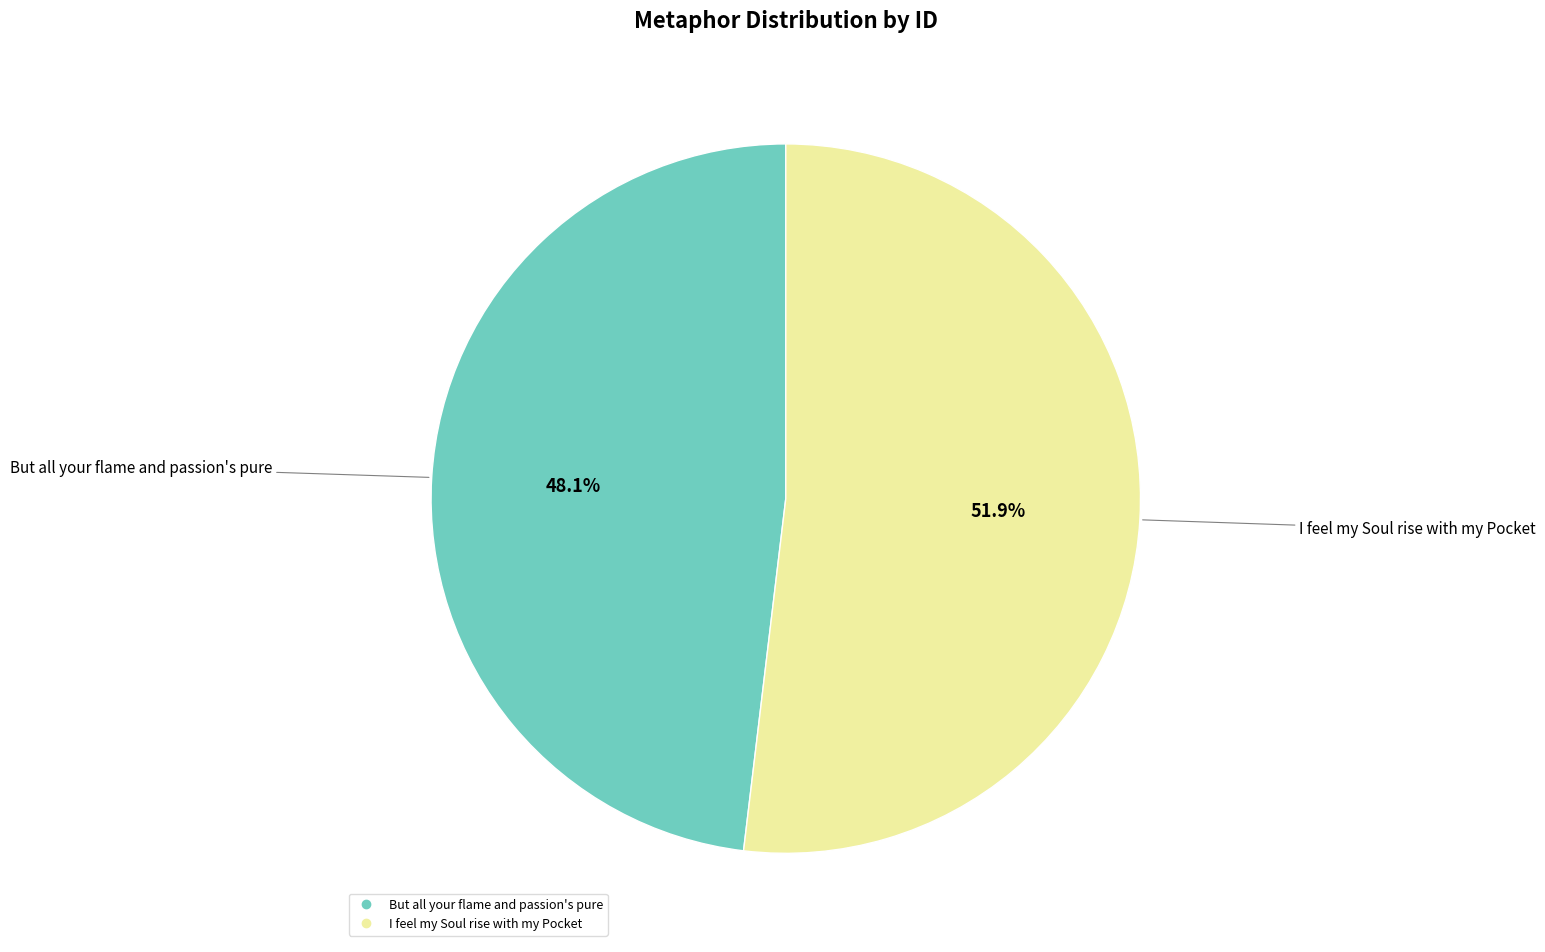

Which has a higher value, I feel my Soul rise with my Pocket or But all your flame and passion's pure?

I feel my Soul rise with my Pocket